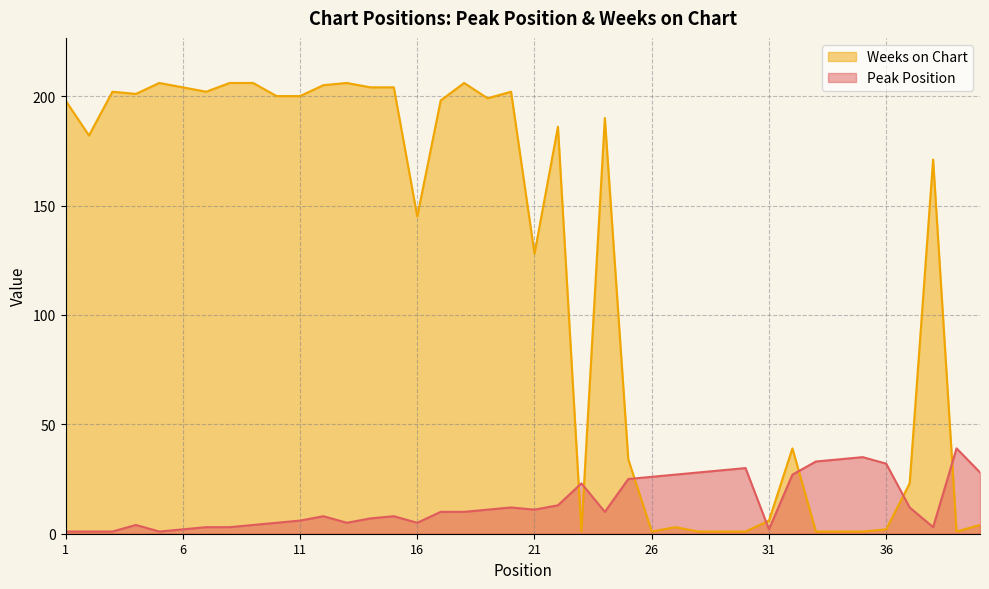

What is the lowest value of the Weeks on Chart series?

1